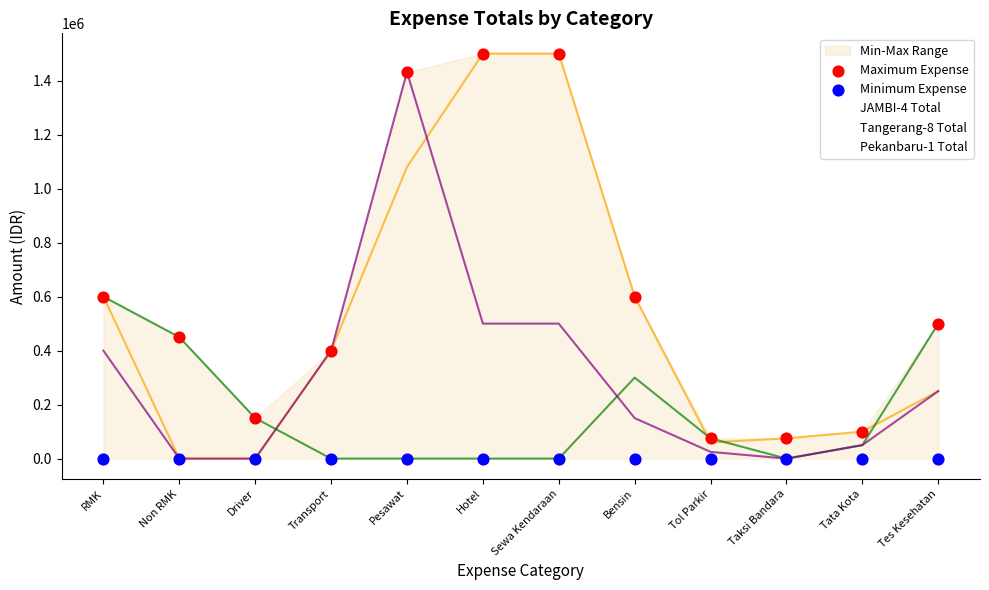

At which category is the sum across all series the highest?

Hotel